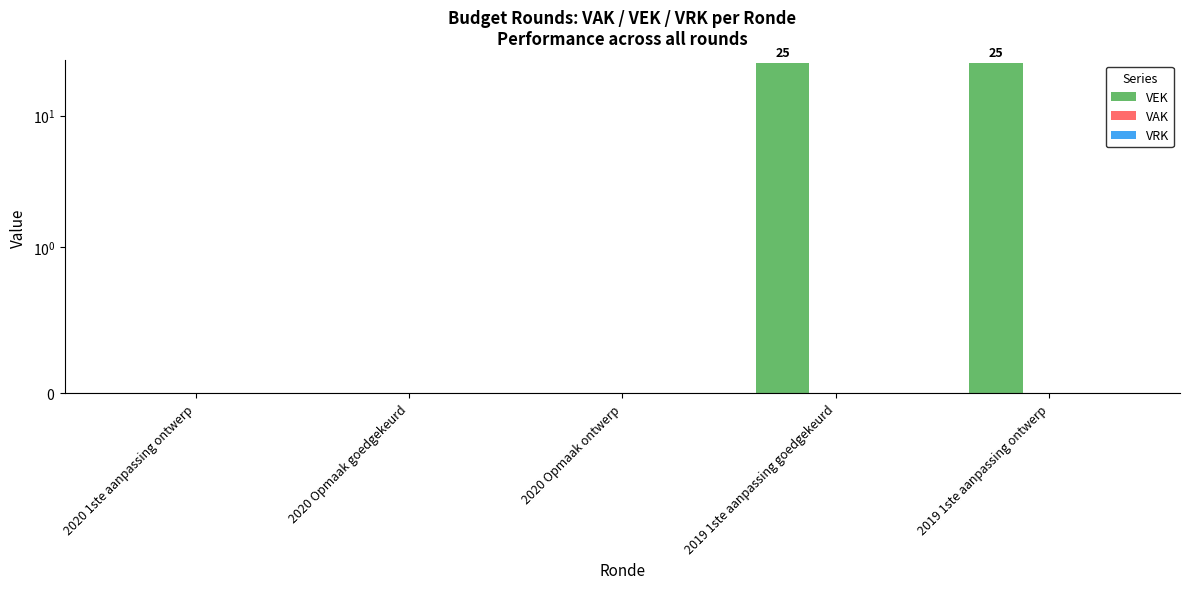

Count the VEK values in the range 0 to 25.

5